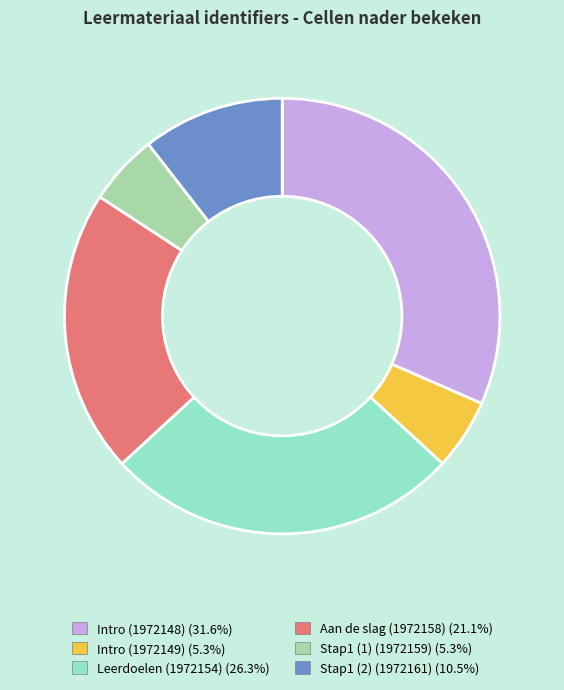

Which category has the biggest portion of the pie?

Intro (1972148)